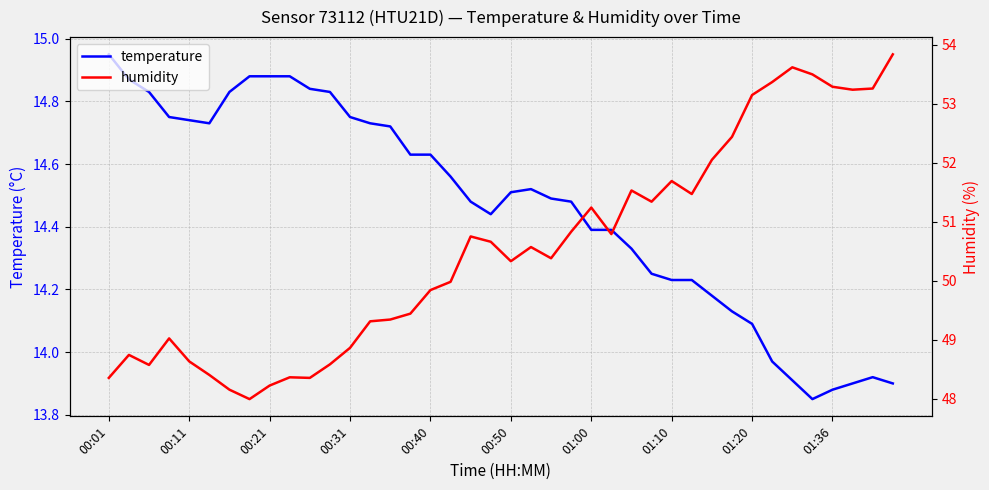

The value of temperature at 26 is 14.3. True or false?

True